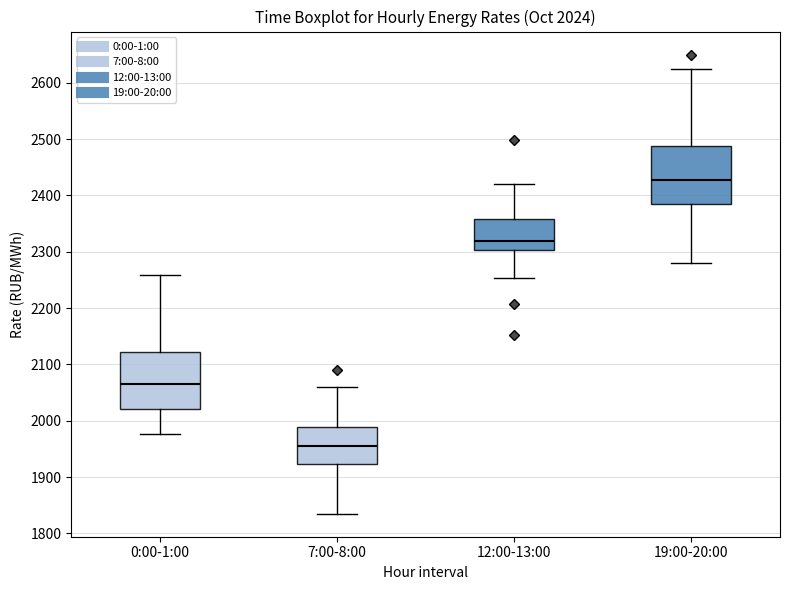

Which box's median line is the lowest?

7:00-8:00